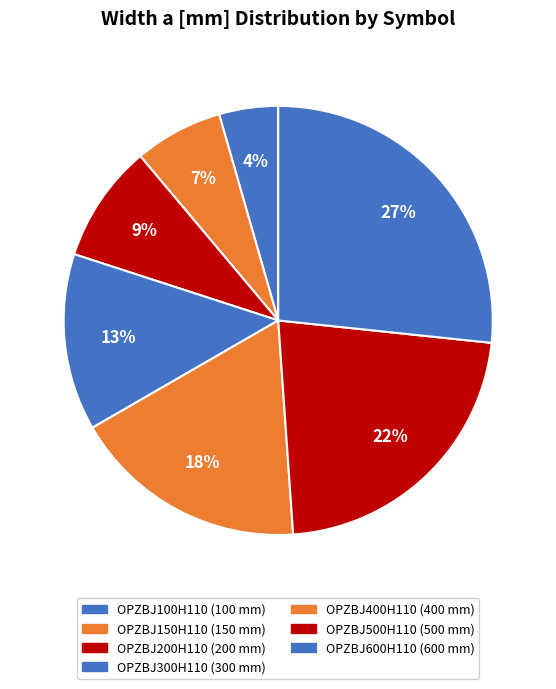

Does any single category account for the majority?

No